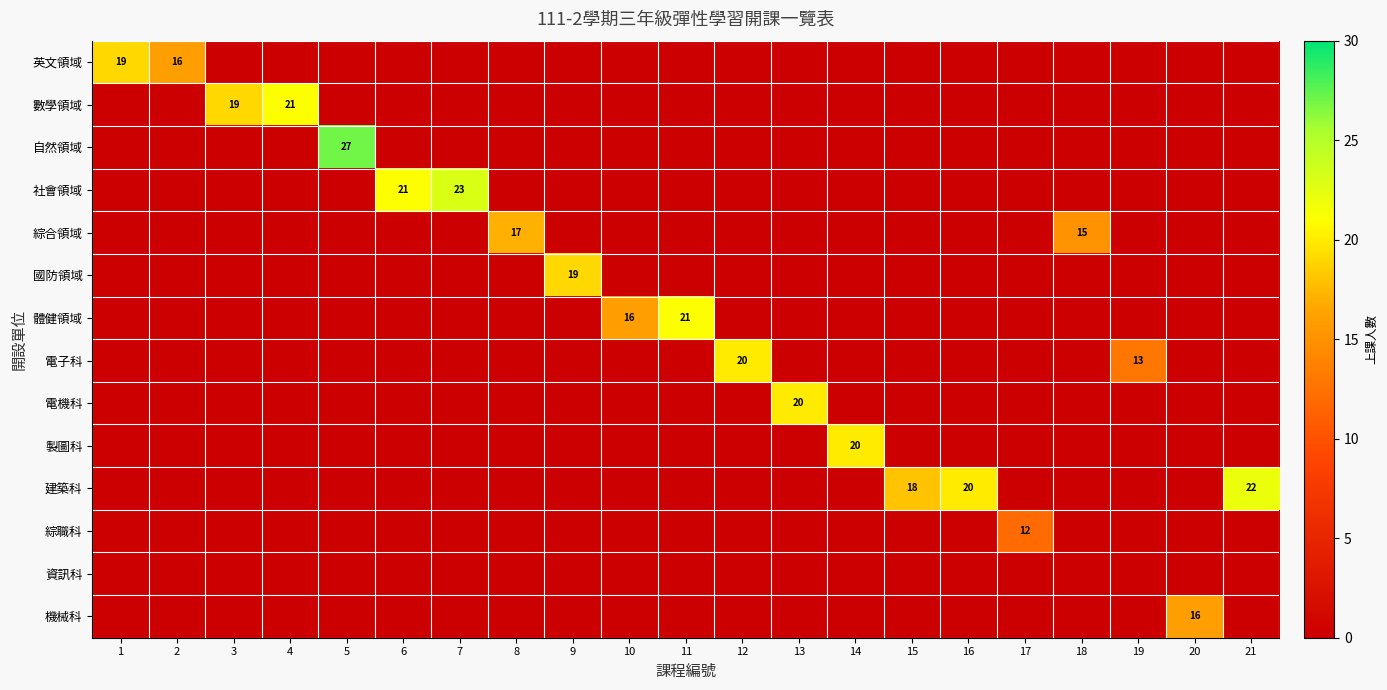

The value of 製圖科 at 14 is 30. True or false?

False